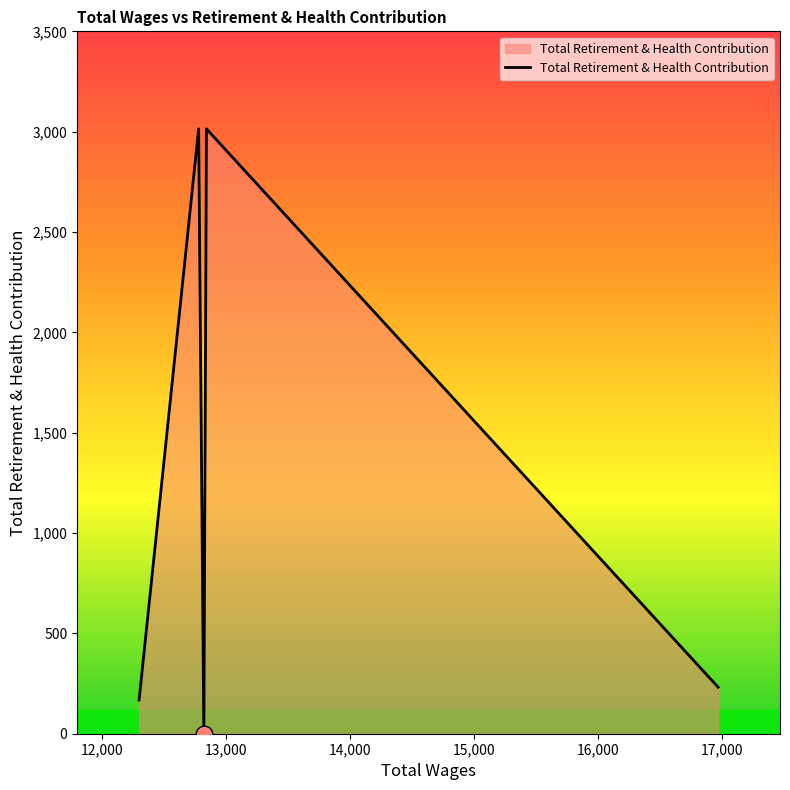

What is the greatest value displayed?

3014